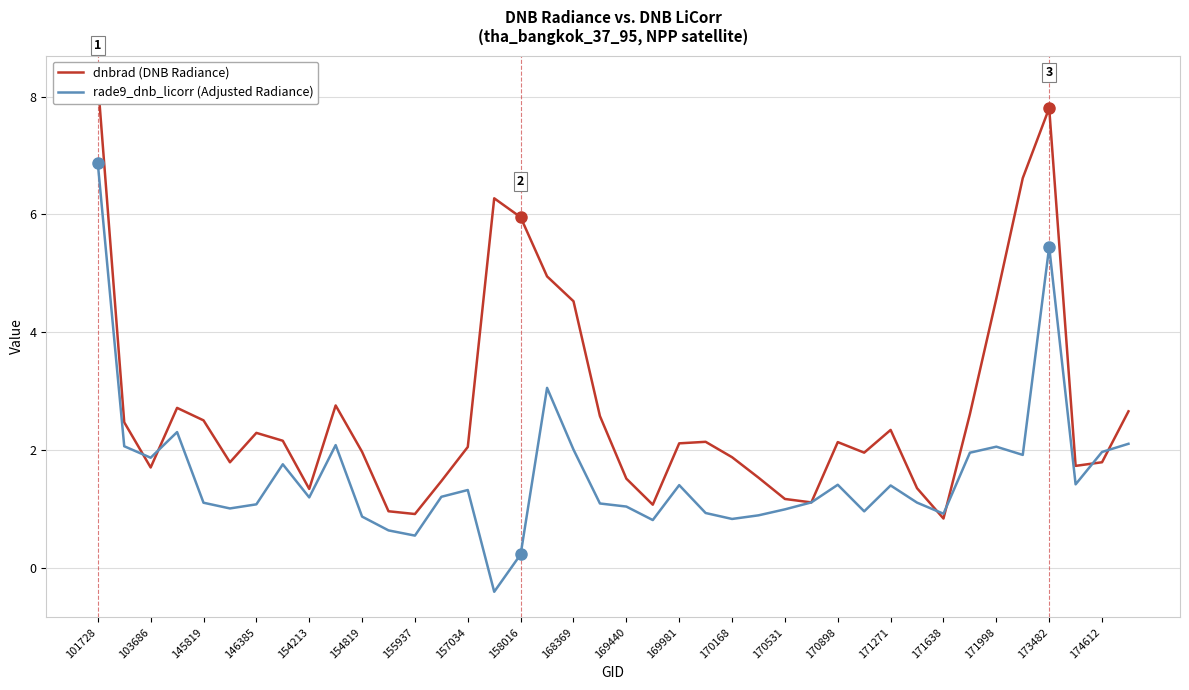

What is the highest value of the rade9_dnb_licorr (Adjusted Radiance) series?

6.9